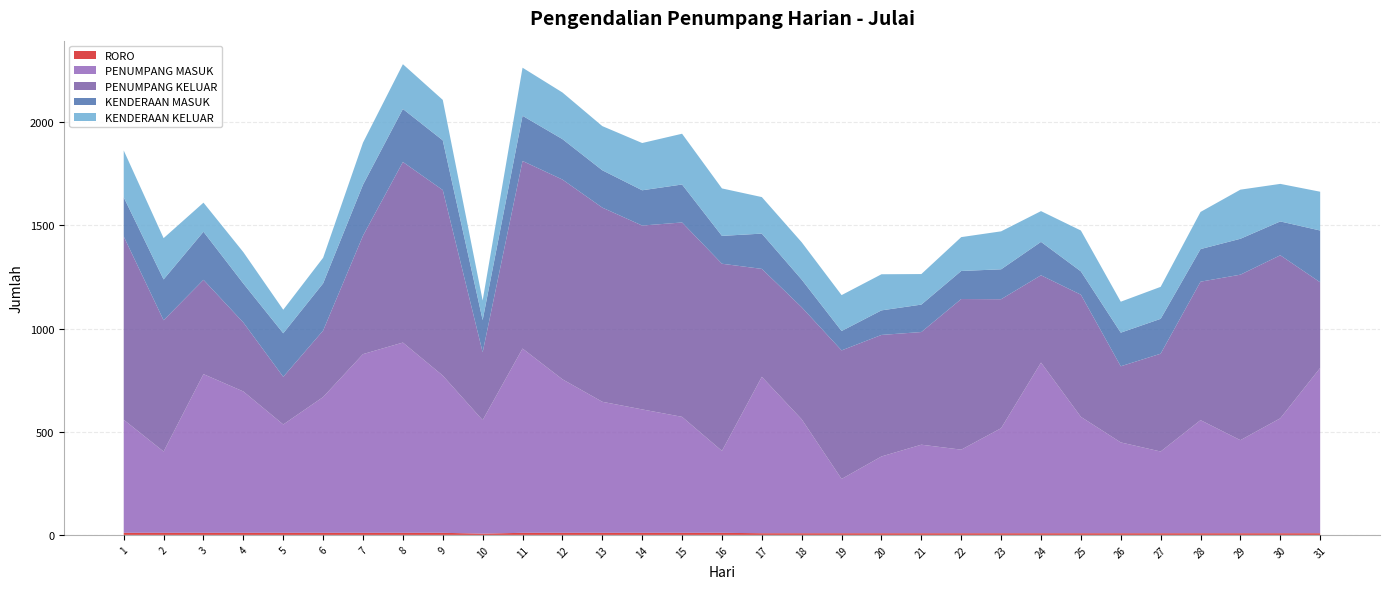

Reading left to right, what are all the values shown in this chart?

RORO: 1=10	2=10	3=10	4=10	5=10	6=10	7=10	8=10	9=10	10=6	11=10	12=10	13=10	14=10	15=10	16=10	17=8	18=8	19=8	20=8	21=8	22=8	23=8	24=8	25=8	26=8	27=8	28=8	29=8	30=8	31=8
PENUMPANG MASUK: 1=548	2=394	3=769	4=685	5=525	6=658	7=866	8=922	9=762	10=550	11=893	12=744	13=635	14=598	15=562	16=397	17=758	18=552	19=263	20=372	21=429	22=405	23=509	24=827	25=564	26=440	27=396	28=548	29=451	30=557	31=801
PENUMPANG KELUAR: 1=888	2=636	3=457	4=334	5=231	6=322	7=574	8=875	9=899	10=329	11=909	12=968	13=941	14=891	15=942	16=907	17=523	18=543	19=623	20=589	21=546	22=730	23=625	24=423	25=592	26=369	27=474	28=671	29=802	30=790	31=415
KENDERAAN MASUK: 1=190	2=198	3=233	4=189	5=211	6=229	7=247	8=257	9=241	10=156	11=219	12=196	13=181	14=171	15=184	16=135	17=171	18=134	19=94	20=119	21=133	22=136	23=145	24=162	25=113	26=163	27=169	28=158	29=174	30=164	31=251
KENDERAAN KELUAR: 1=227	2=200	3=141	4=152	5=114	6=124	7=204	8=217	9=196	10=95	11=233	12=226	13=214	14=229	15=246	16=230	17=177	18=181	19=174	20=175	21=148	22=164	23=184	24=149	25=198	26=150	27=155	28=180	29=238	30=182	31=188